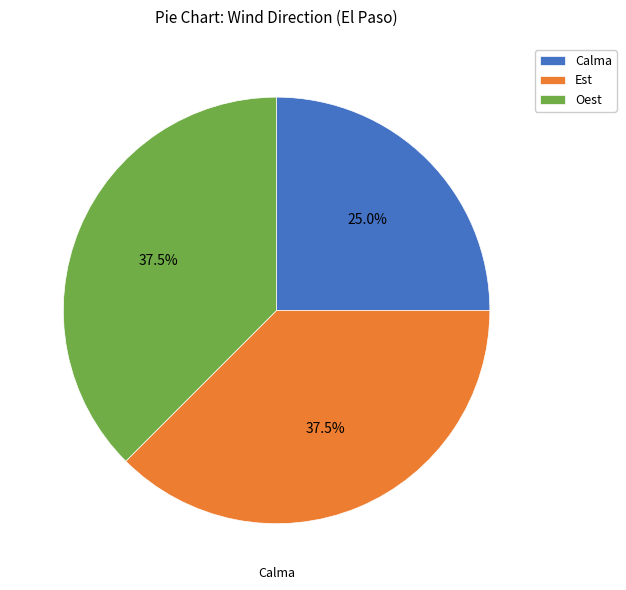

Combined, what portion of the pie is Est and Oest?

75.0%